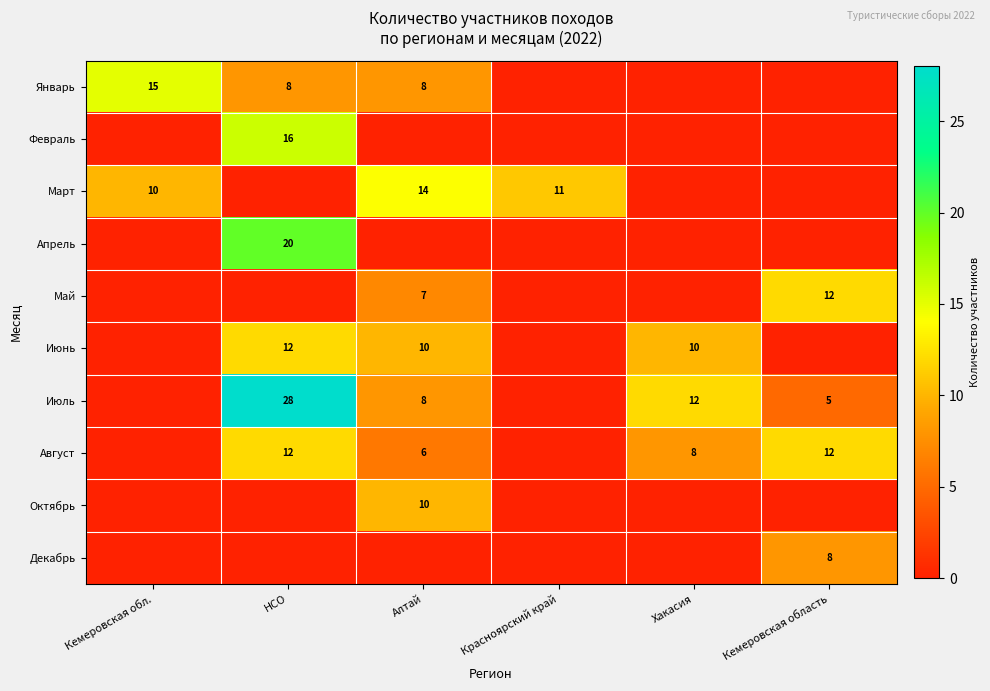

True or false: Июль has a value of 12 at Хакасия.

True